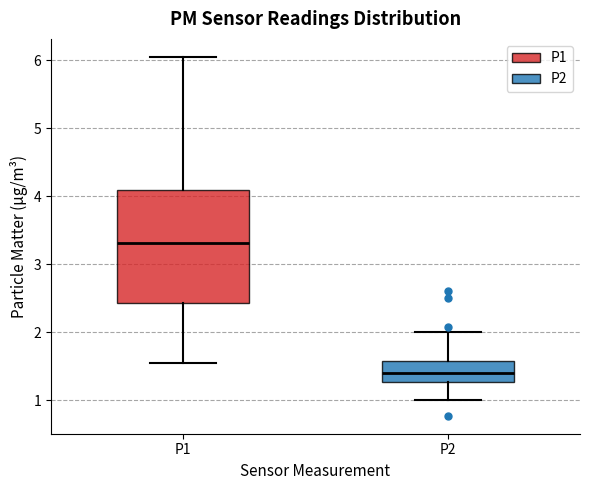

Which box's median line is the highest?

P1